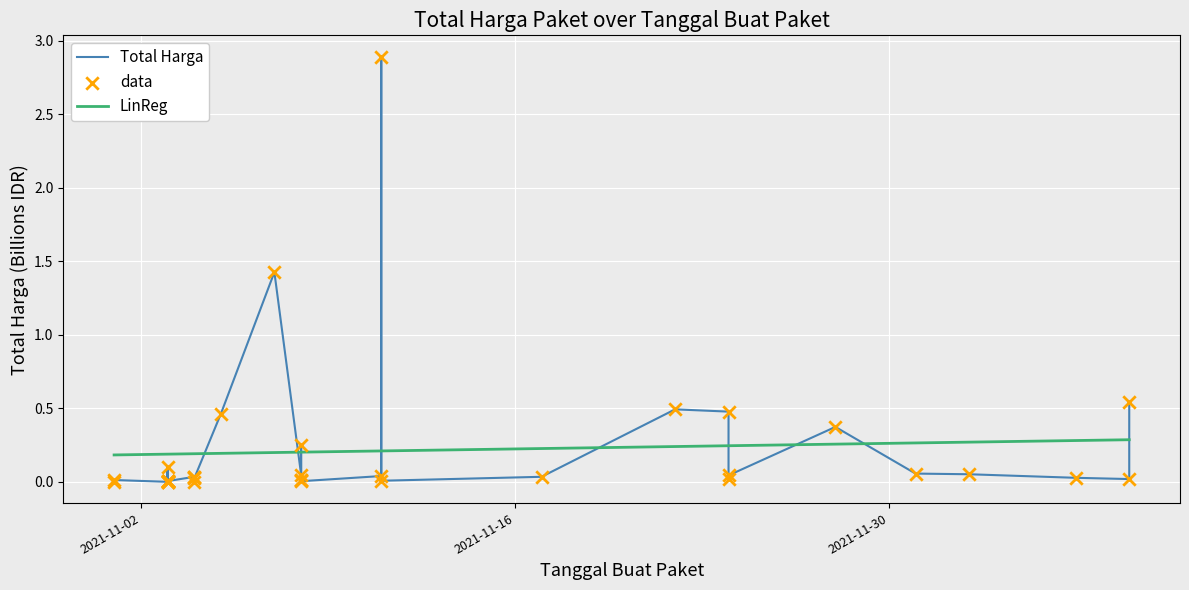

At how many categories does at least one series exceed 0?

35